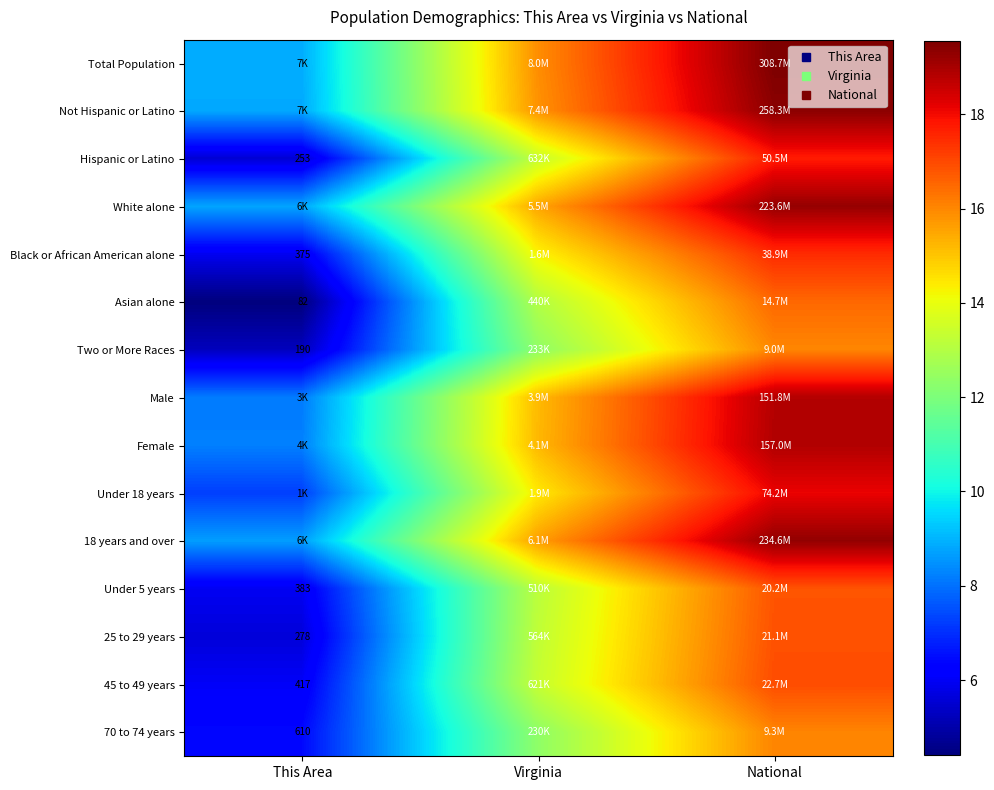

List the labels in order of Not Hispanic or Latino value, largest first.

National, Virginia, This Area